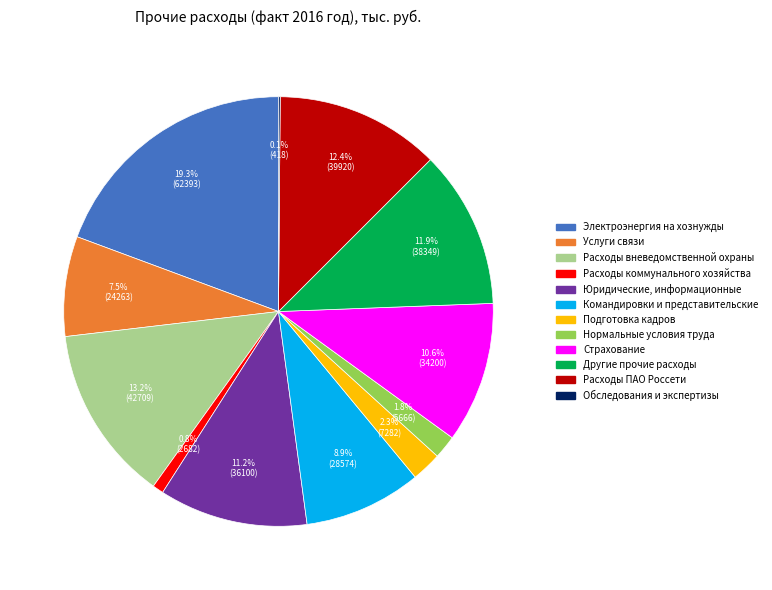

Is there a majority slice in this chart?

No